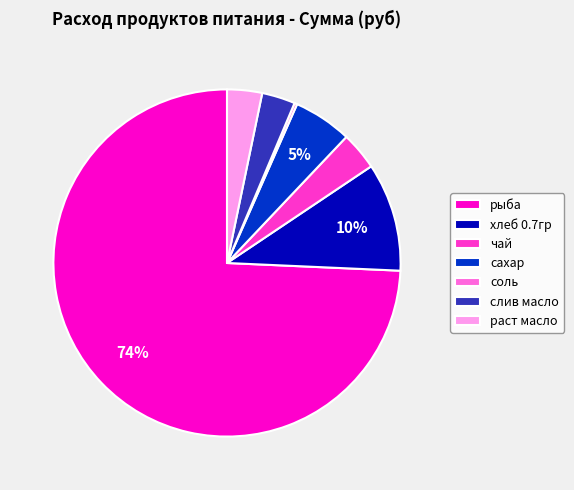

What is the majority slice?

рыба